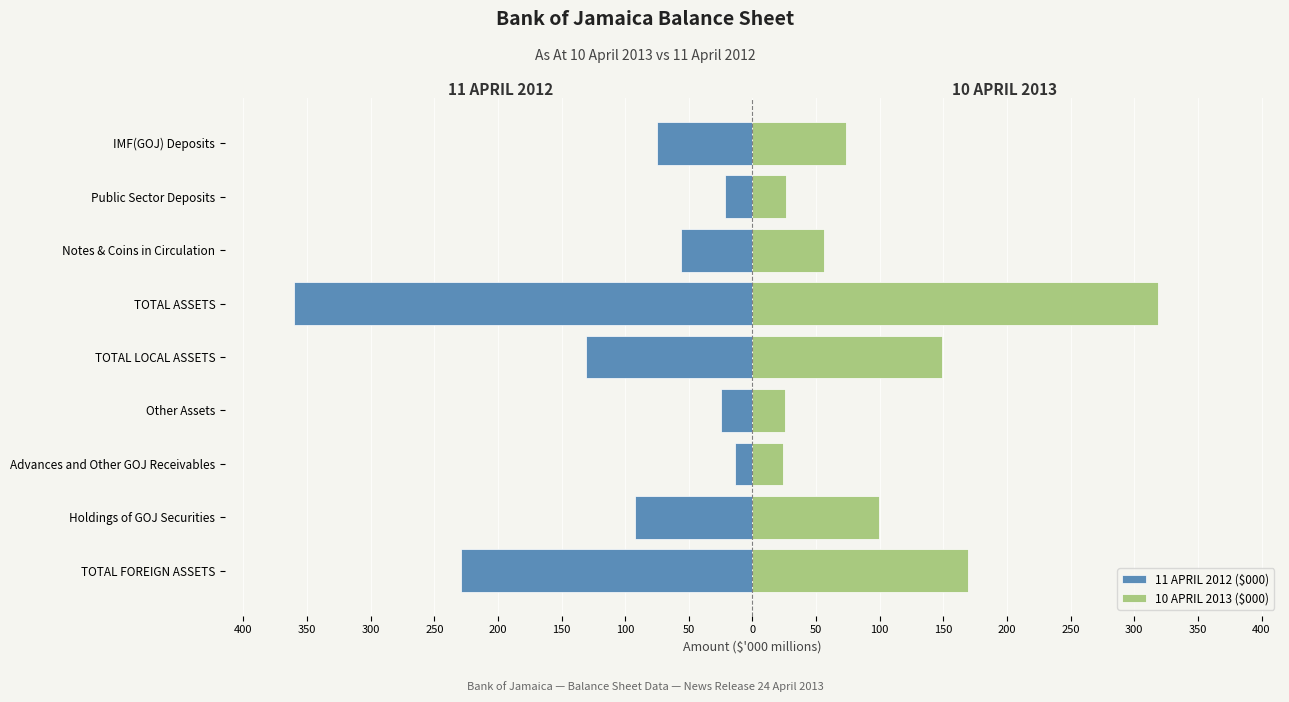

What are all the series names shown in the legend?

11 APRIL 2012 ($000), 10 APRIL 2013 ($000)